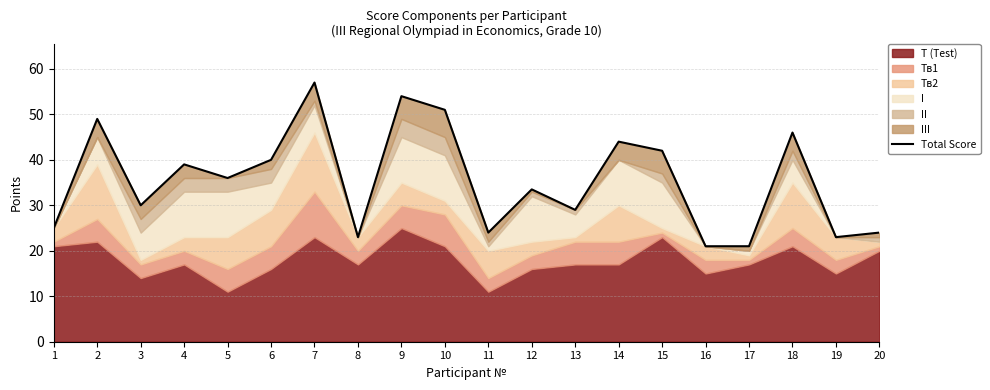

How many lines are shown in the chart?

1